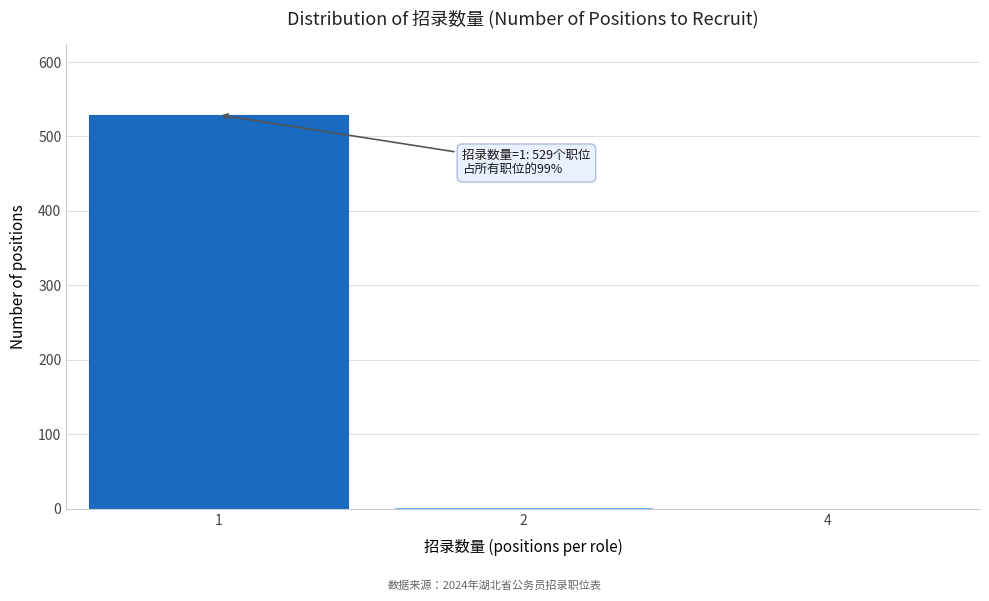

What is the sum of all values?

532